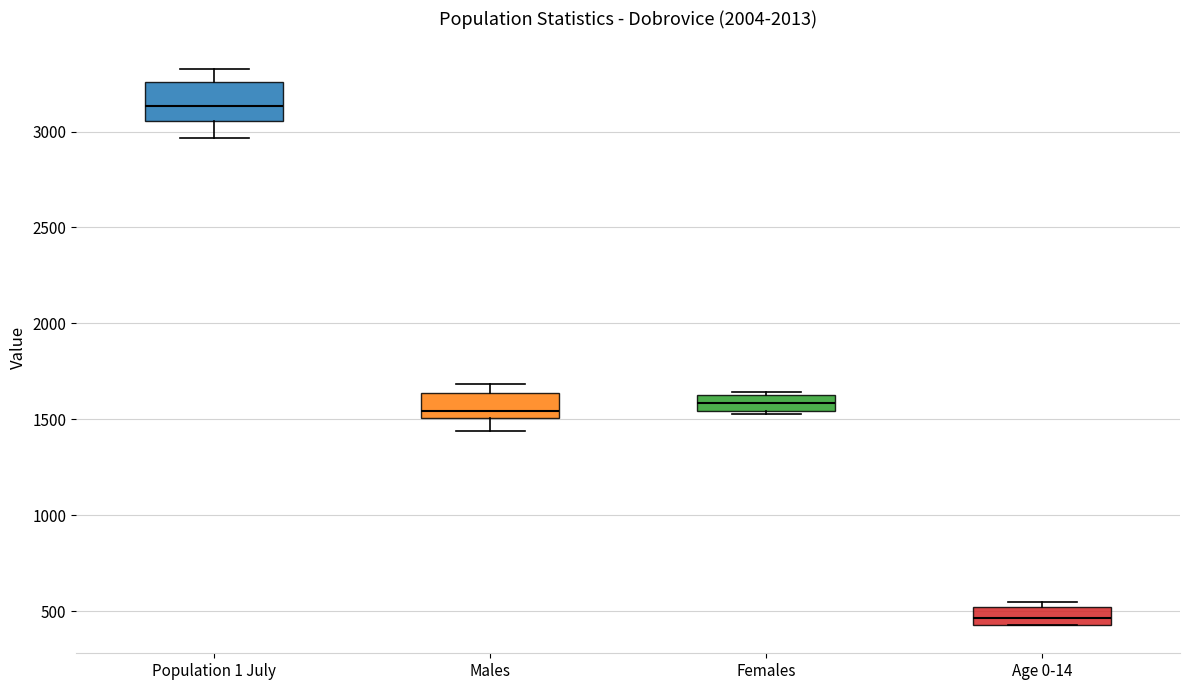

Reading left to right, read every box against the y-axis: the position of its median line, the range the box covers, and the ends of its whiskers. The values are not printed on the chart, so give them approximately, as read against the axis.

Population 1 July: median 3150, box 3050 to 3250, whiskers 2950 to 3350
Males: median 1550, box 1500 to 1650, whiskers 1450 to 1700
Females: median 1600 (inside the box), box 1550 to 1600, whiskers 1550 to 1650
Age 0-14: median 450 (inside the box), box 450 to 500, whiskers 450 to 550